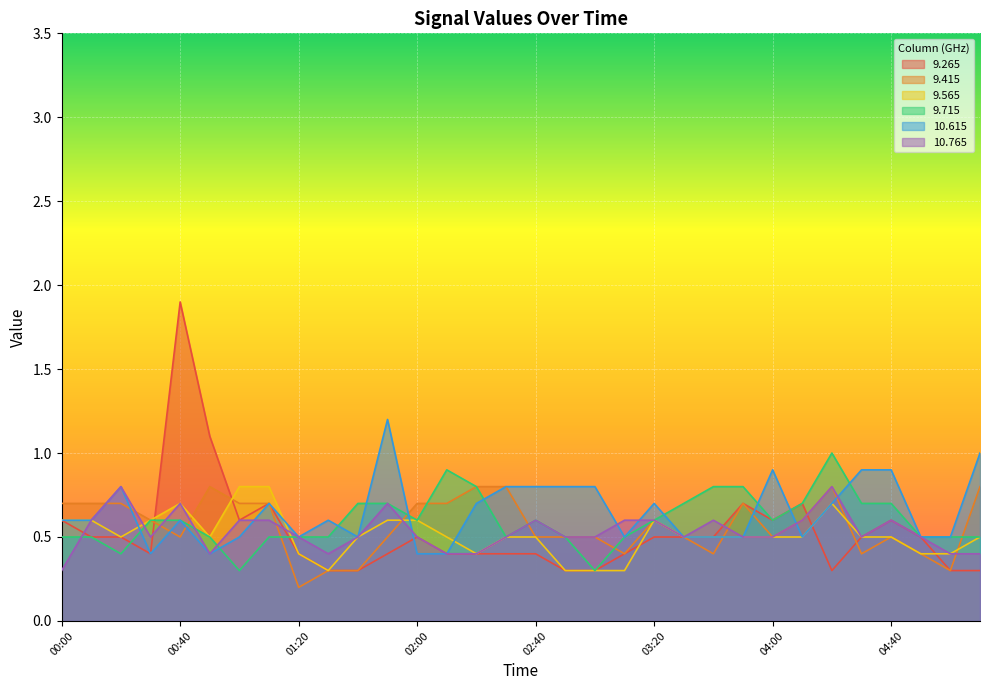

At how many categories does at least one series exceed 0?

32